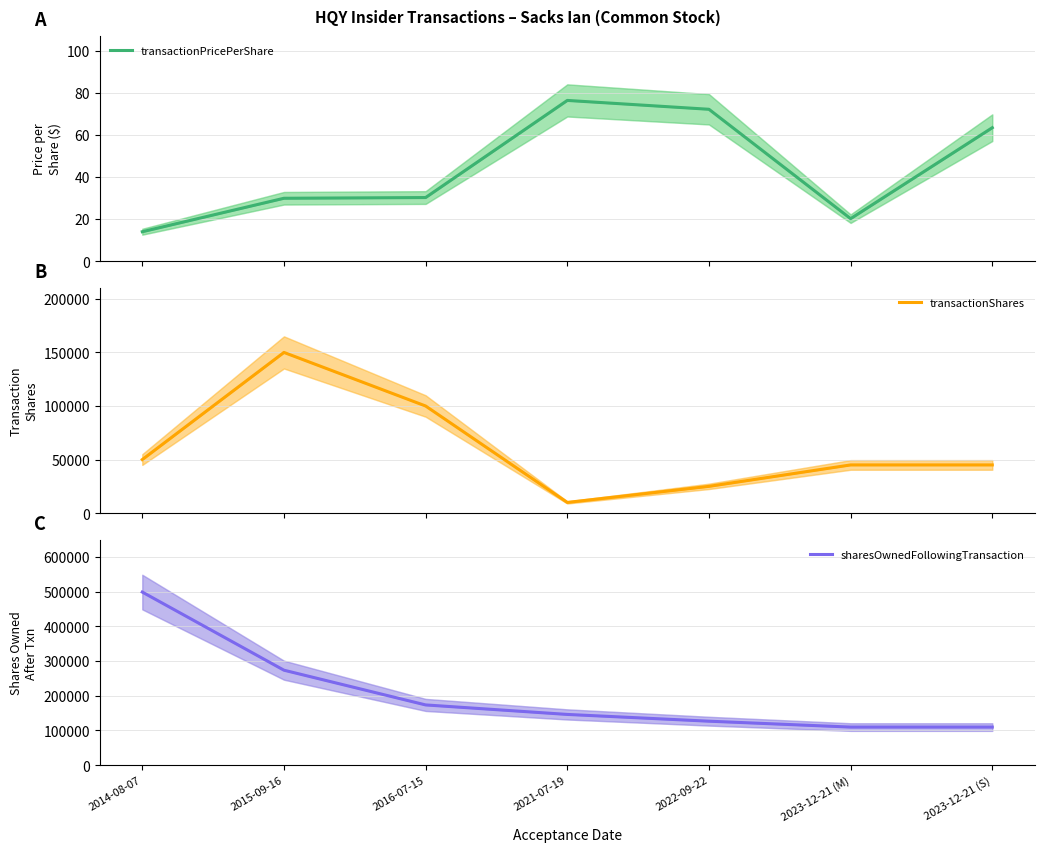

What position from the left is 2014-08-07?

1